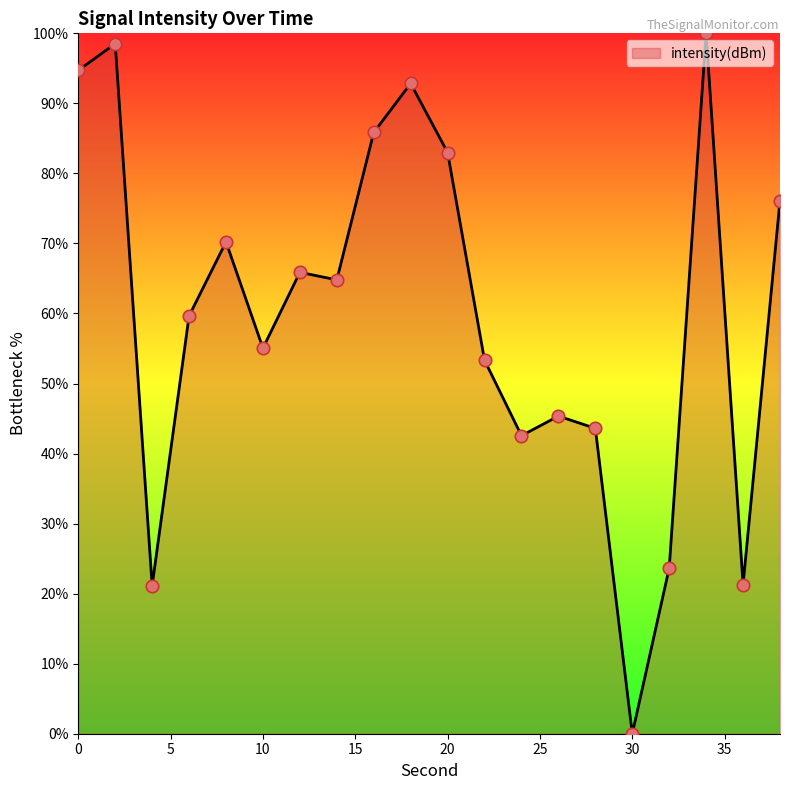

What is the greatest value displayed?

100.0